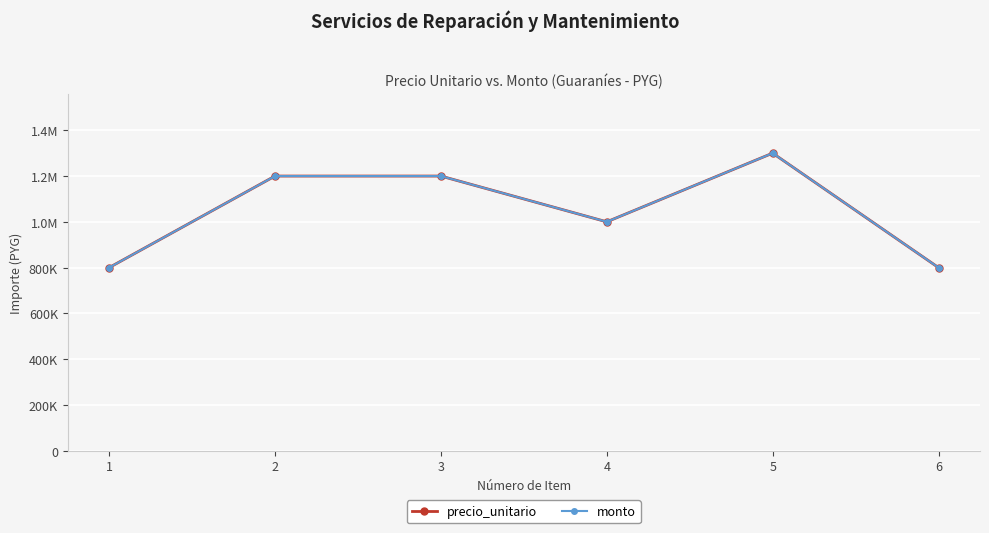

At which category does monto reach its first local peak?

5